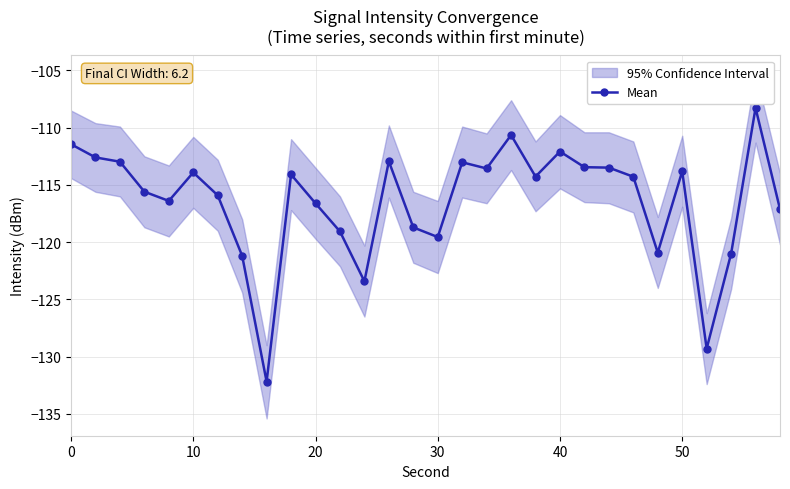

How many distinct data groups are displayed?

1